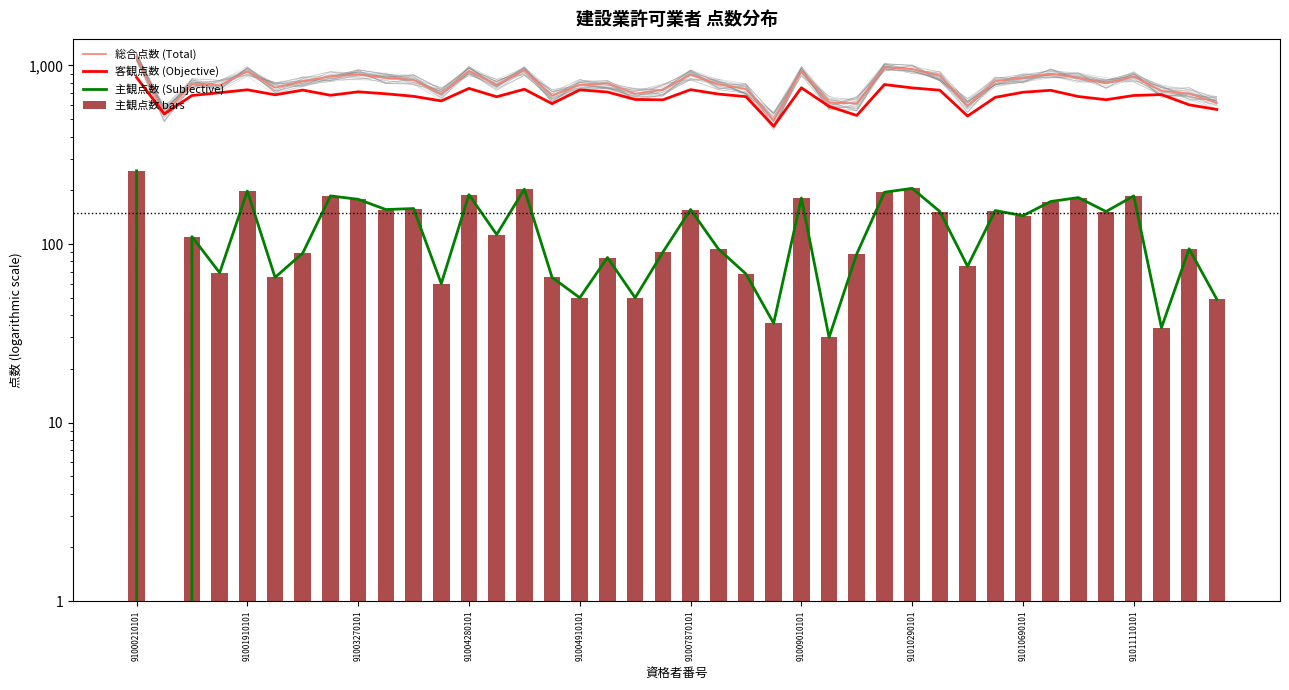

What are all the series names shown in the legend?

総合点数 (Total), 客観点数 (Objective), 主観点数 (Subjective), 主観点数 bars